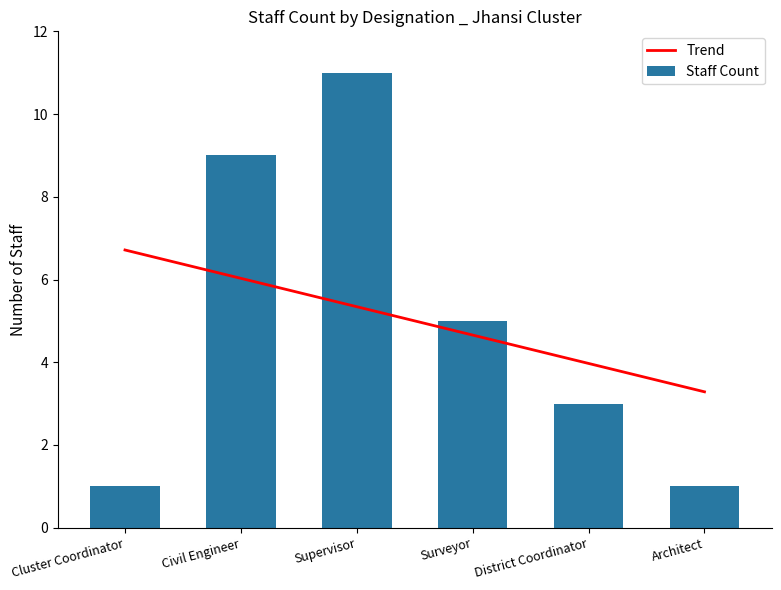

Which series changed the most between Cluster Coordinator and Surveyor?

Staff Count